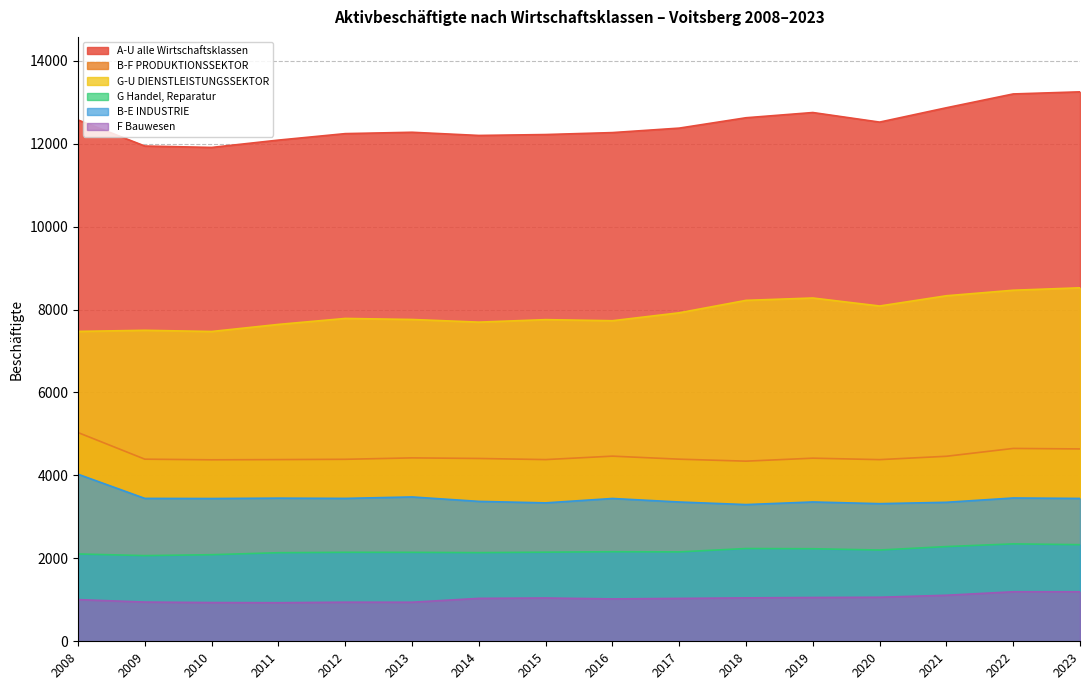

True or false: F Bauwesen and G-U DIENSTLEISTUNGSSEKTOR cross at least once.

False